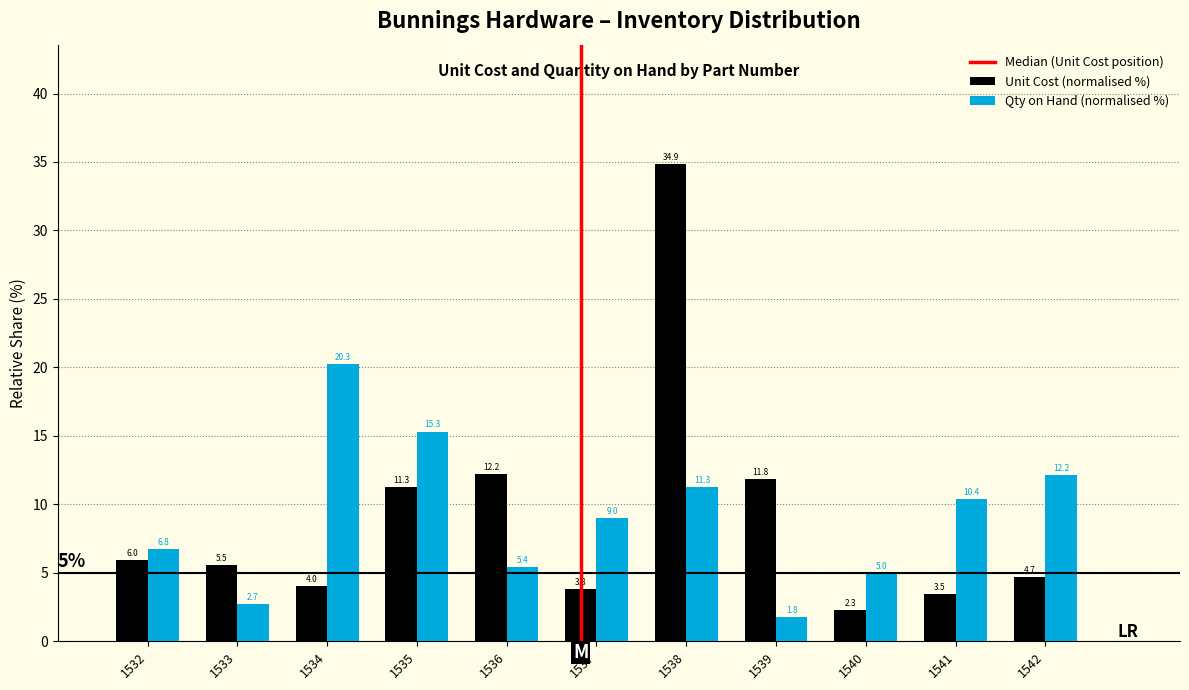

Reading right to left, what are all the values shown in this chart?

Unit Cost (normalised %): 1542=4.7	1541=3.5	1540=2.3	1539=11.8	1538=34.9	1537=3.8	1536=12.2	1535=11.3	1534=4.0	1533=5.5	1532=6.0
Qty on Hand (normalised %): 1542=12.2	1541=10.4	1540=5.0	1539=1.8	1538=11.3	1537=9.0	1536=5.4	1535=15.3	1534=20.3	1533=2.7	1532=6.8